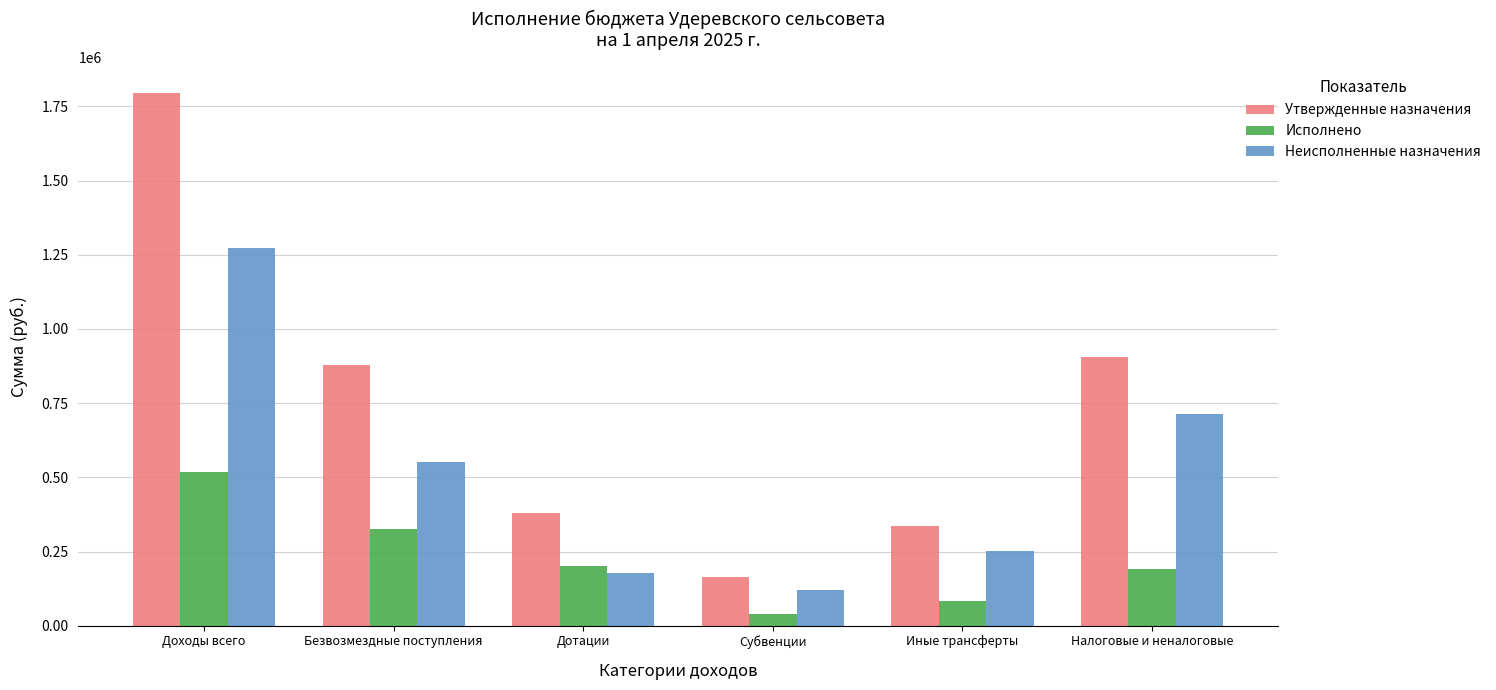

Reading left to right, list all the values displayed in this chart.

Утвержденные назначения: 1793746.0	878442.0	379962.0	162625.0	335855.0	904284.0
Исполнено: 519497.9	327280.2	202181.2	40656.0	84443.0	192217.7
Неисполненные назначения: 1274248.1	551161.8	177780.8	121969.0	251412.0	712066.3